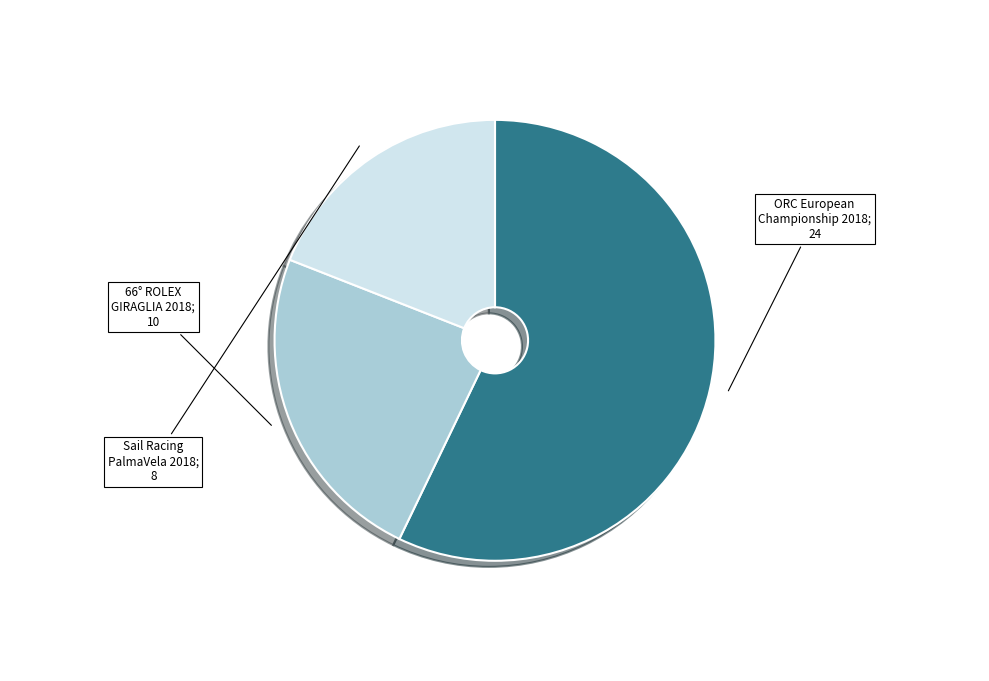

Is there a majority slice in this chart?

Yes